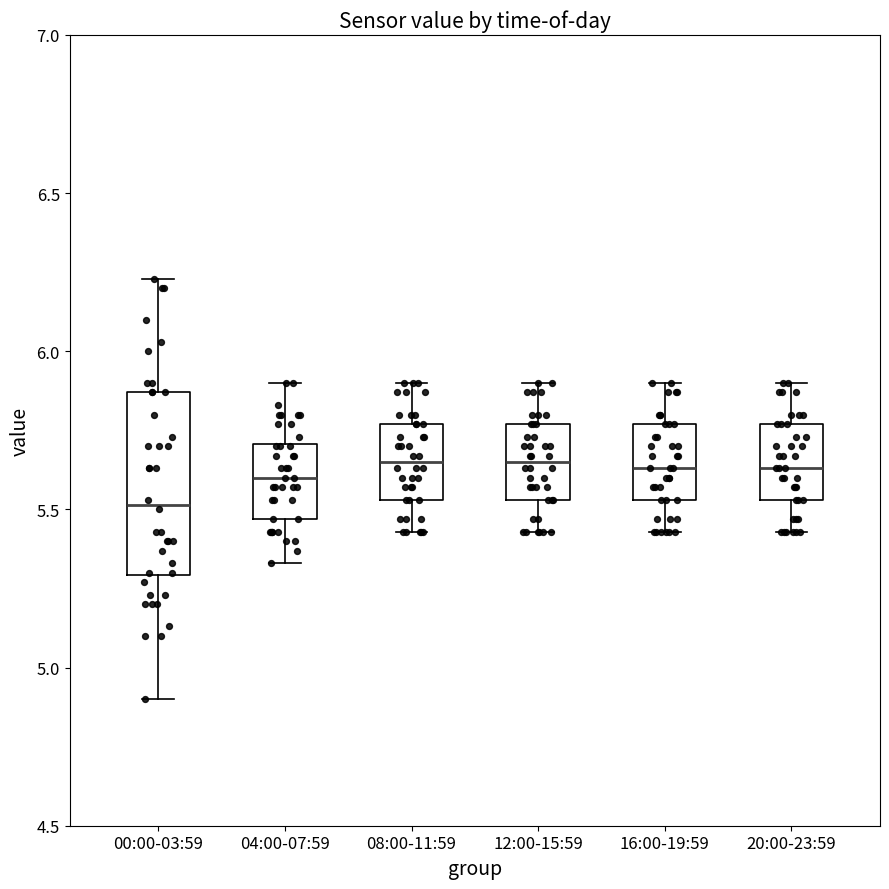

Where does the upper whisker of the box for 04:00-07:59 end on the y-axis? The values are not printed on the chart, so give them approximately, as read against the axis.

5.90